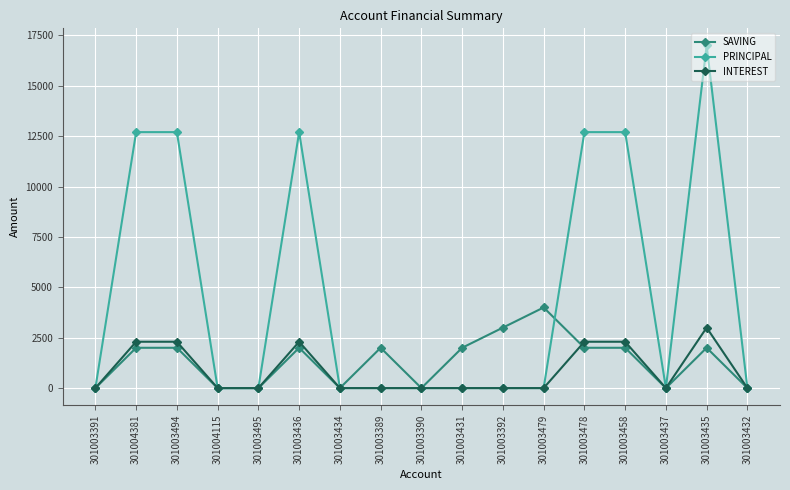

Rank the series by their maximum value, from highest to lowest.

PRINCIPAL, SAVING, INTEREST